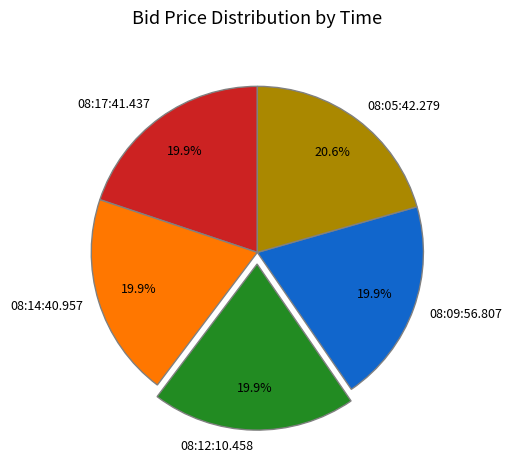

To the nearest percent, what is the combined percentage of 08:05:42.279 and 08:17:41.437?

40%